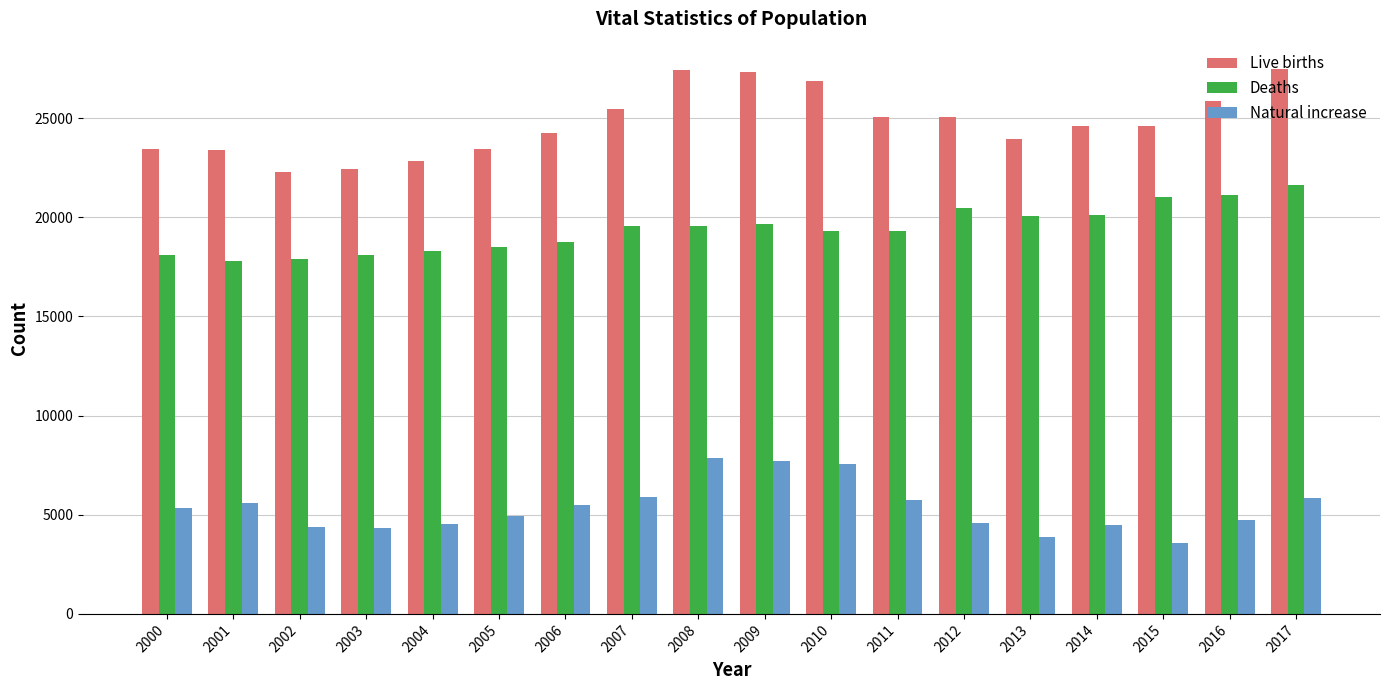

At 2000, list the series in order from smallest to largest.

Natural increase, Deaths, Live births